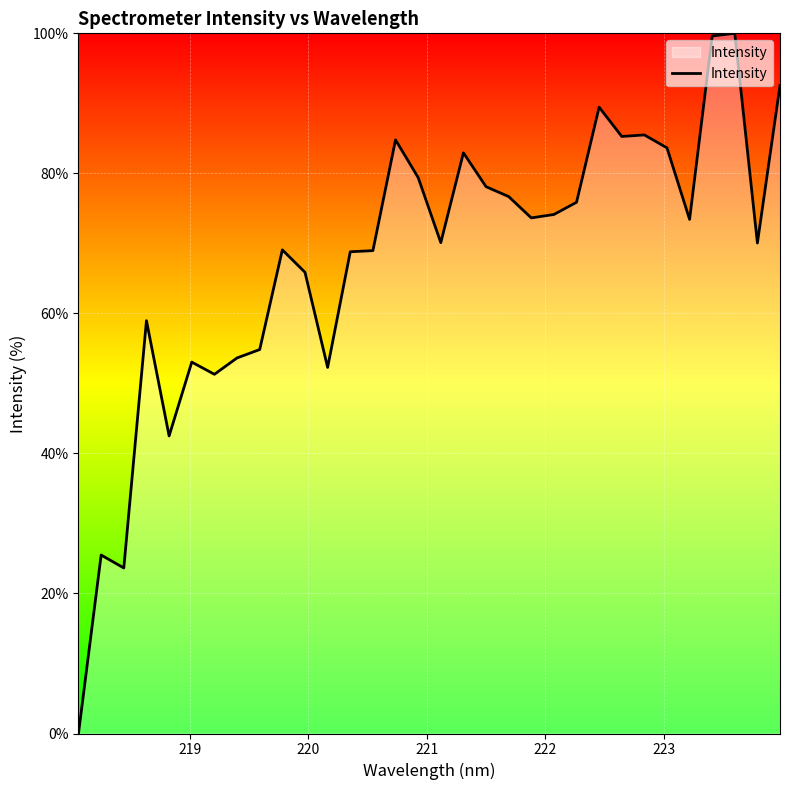

What is the greatest value displayed?

100.0